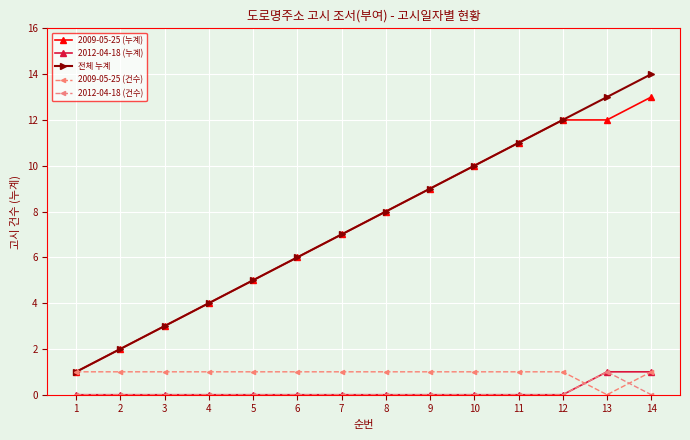

What is the value of the 2009-05-25 (누계) point at the 10th from the left?

10